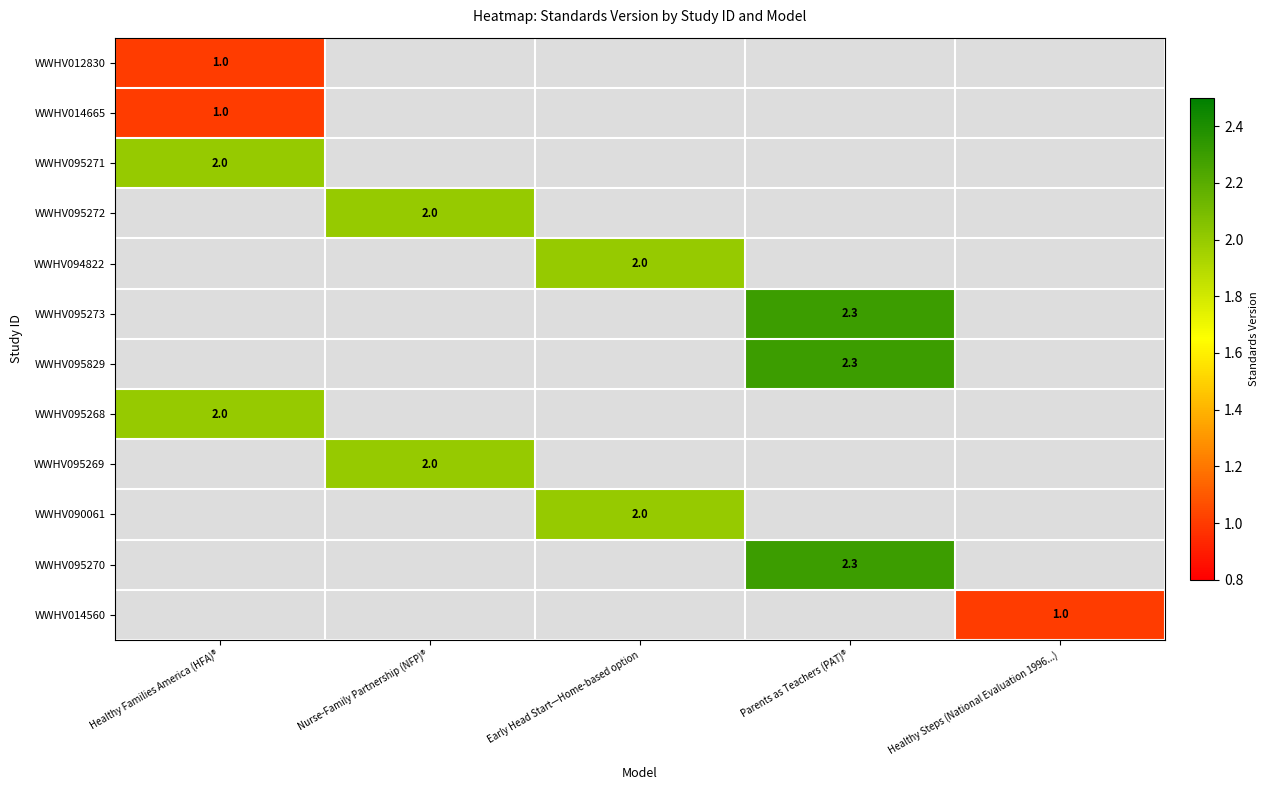

The value of WWHV095269 at Nurse-Family Partnership (NFP)® is 2.8. True or false?

False